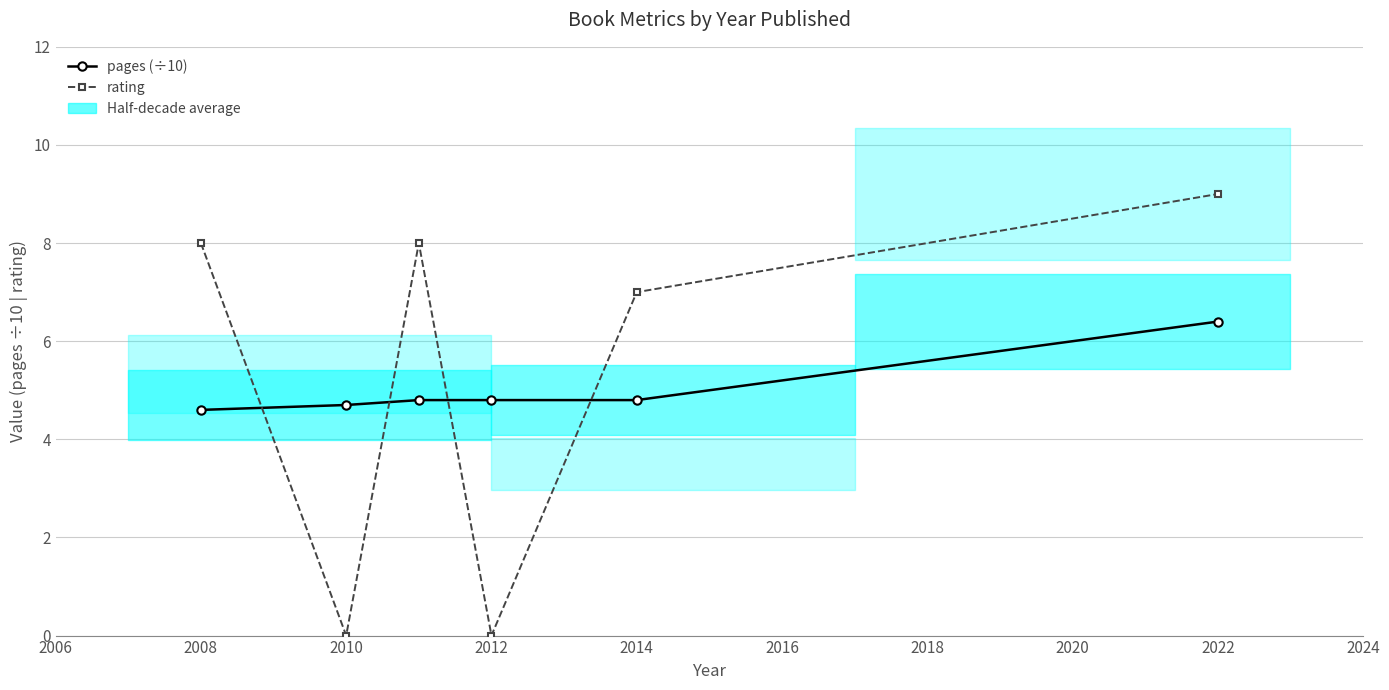

The value of pages (÷10) at 2012 is 6.9. True or false?

False